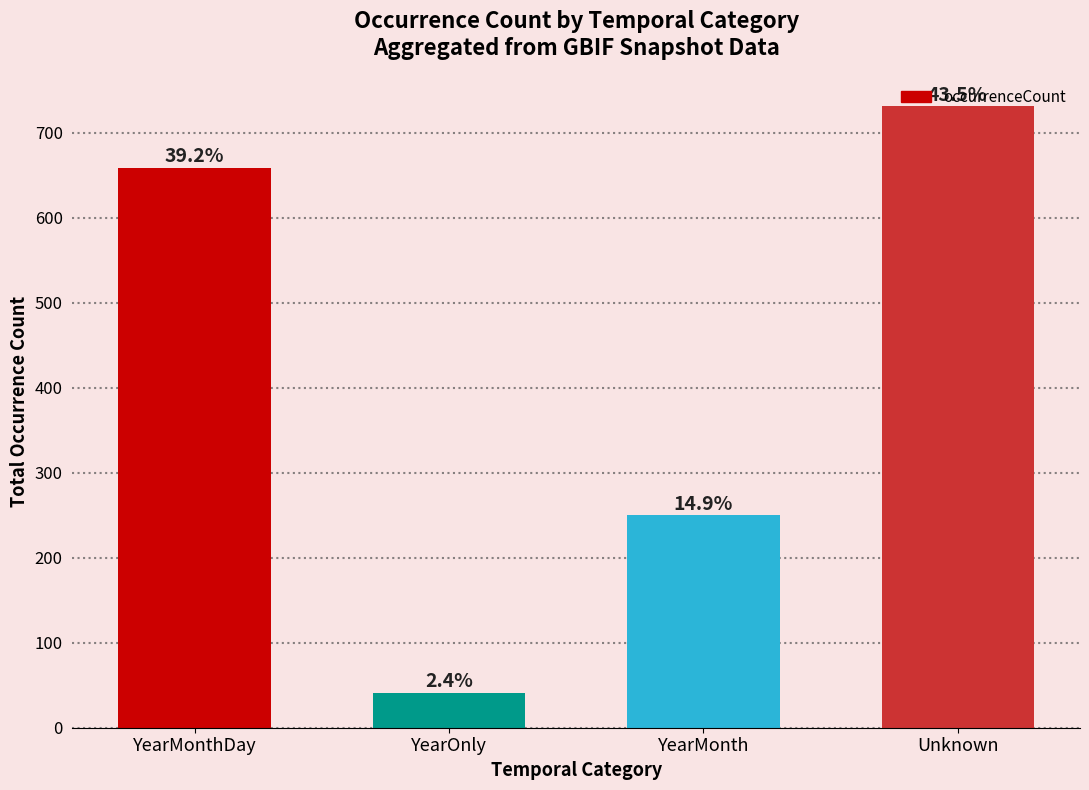

Reading left to right, what are all the values shown in this chart?

YearMonthDay=659	YearOnly=41	YearMonth=250	Unknown=731